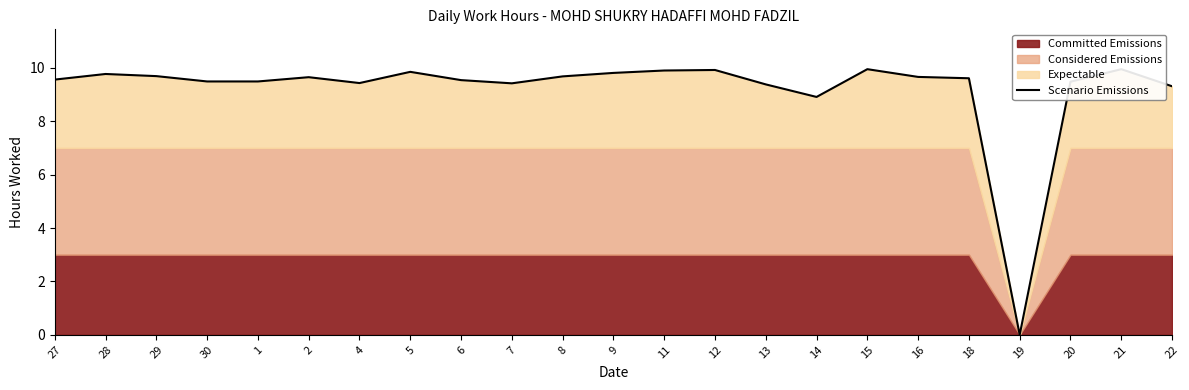

How many lines are shown in the chart?

1